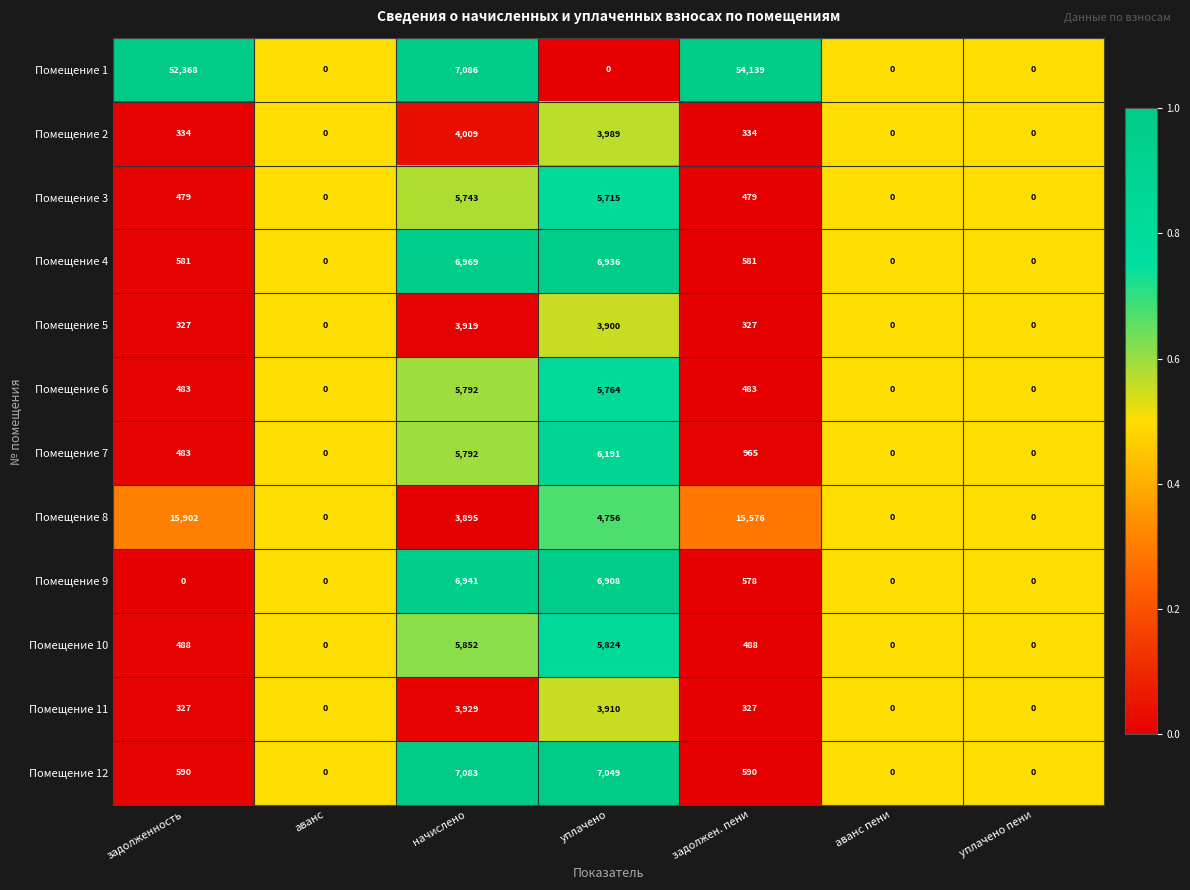

At which label is Помещение 9 closest to 3470?

задолжен. пени